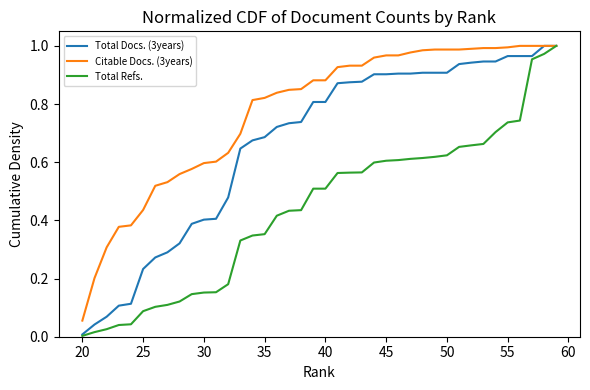

What is the sum of all Total Docs. (3years) values?

26.6